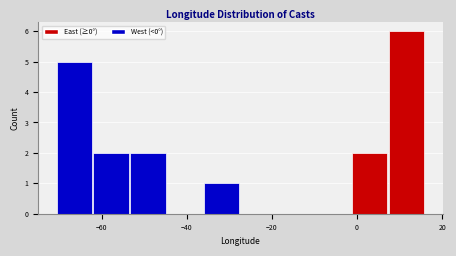

Over which range of the x-axis is the bar tallest?

8 to 16